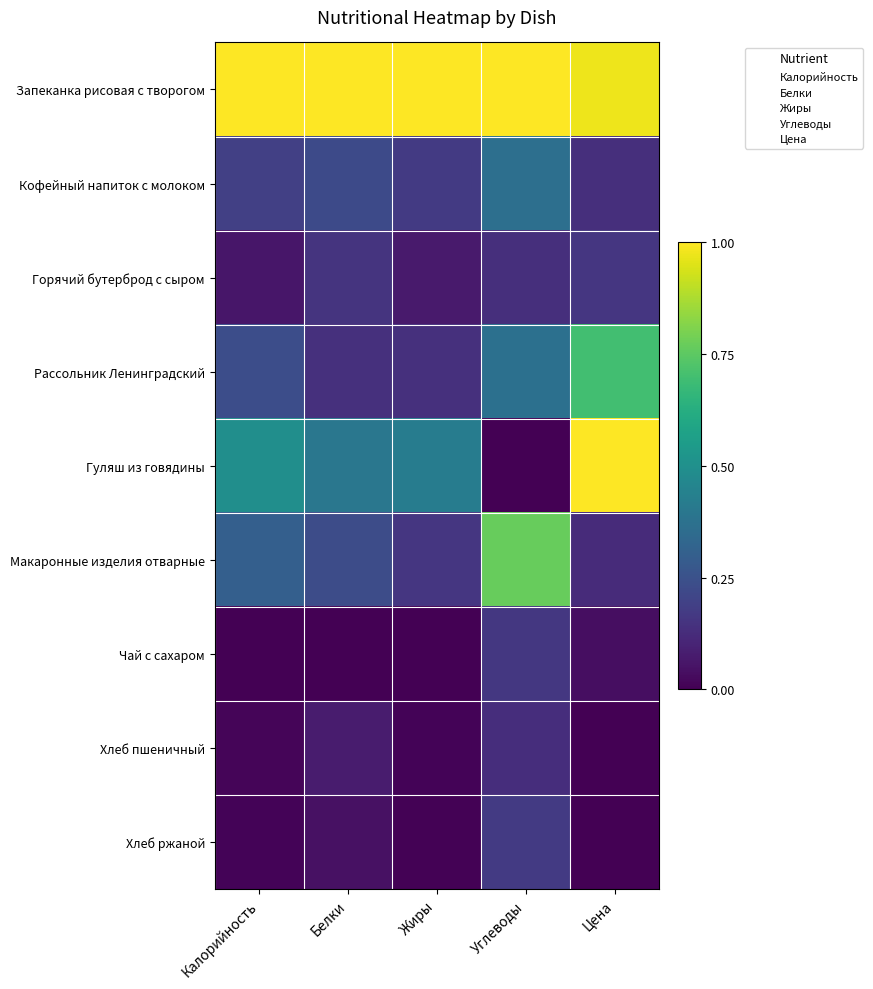

Rank the series at Калорийность from lowest to highest value.

Чай с сахаром, Хлеб ржаной, Хлеб пшеничный, Горячий бутерброд с сыром, Кофейный напиток с молоком, Рассольник Ленинградский, Макаронные изделия отварные, Гуляш из говядины, Запеканка рисовая с творогом